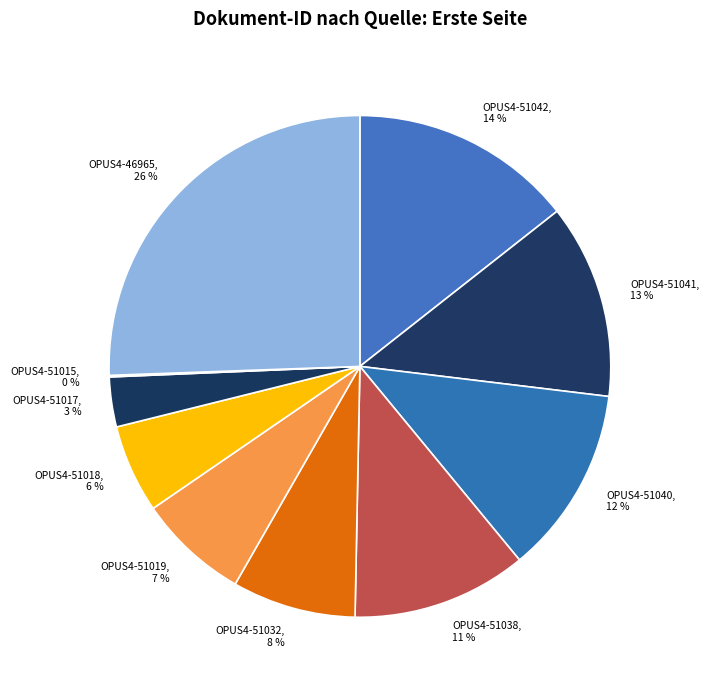

To the nearest percent, what is the average slice percentage?

10%